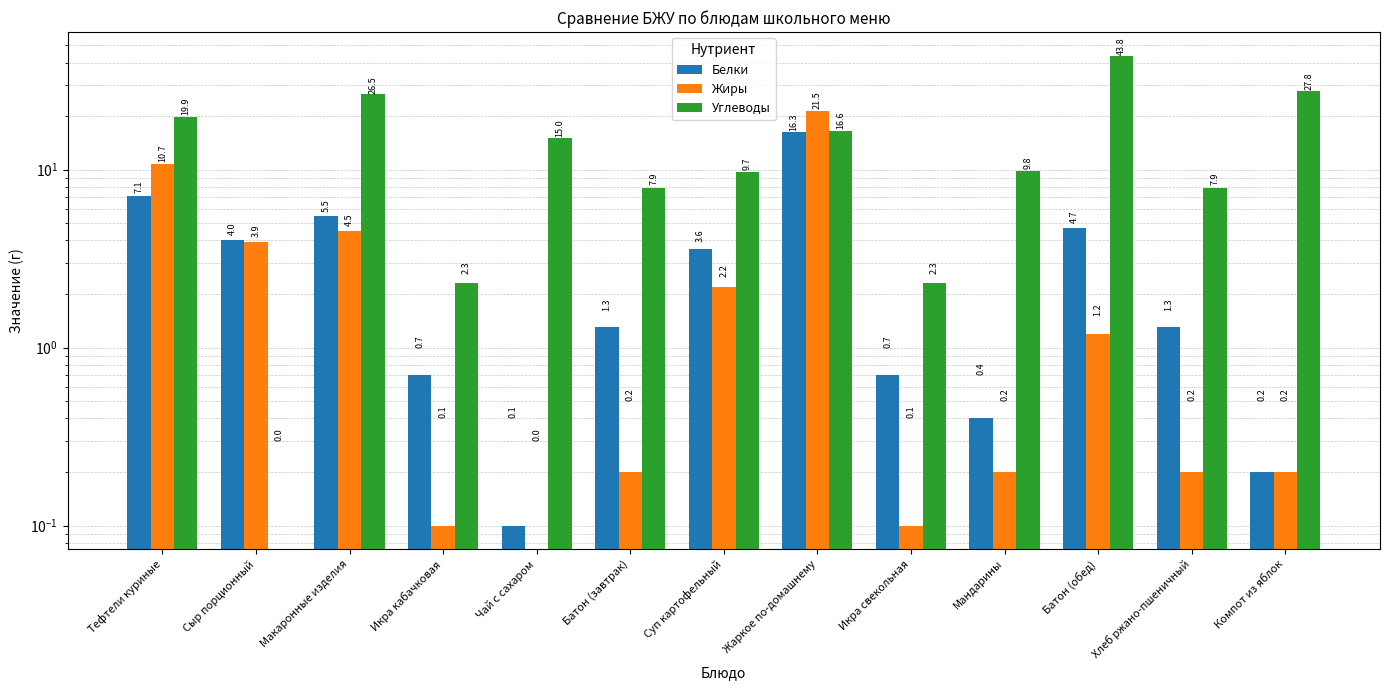

True or false: Белки has a value of 0.0 at Компот из яблок.

False